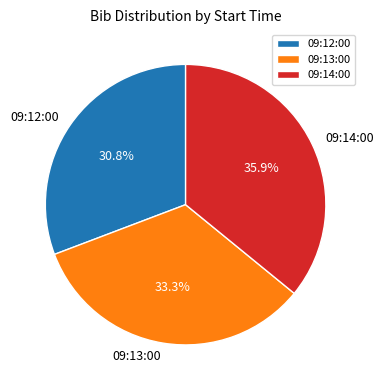

What is the smallest slice in the pie chart?

09:12:00